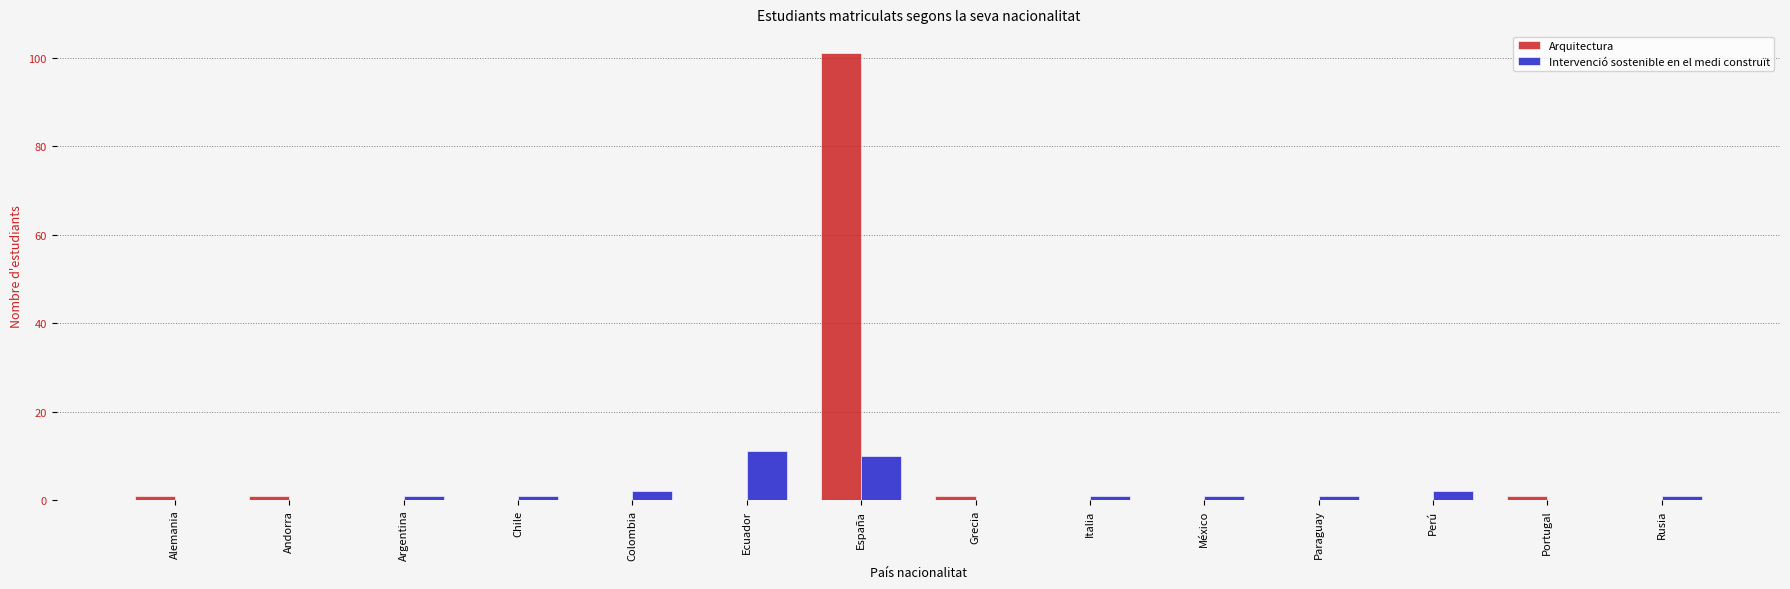

What are all the series names shown in the legend?

Arquitectura, Intervenció sostenible en el medi construït